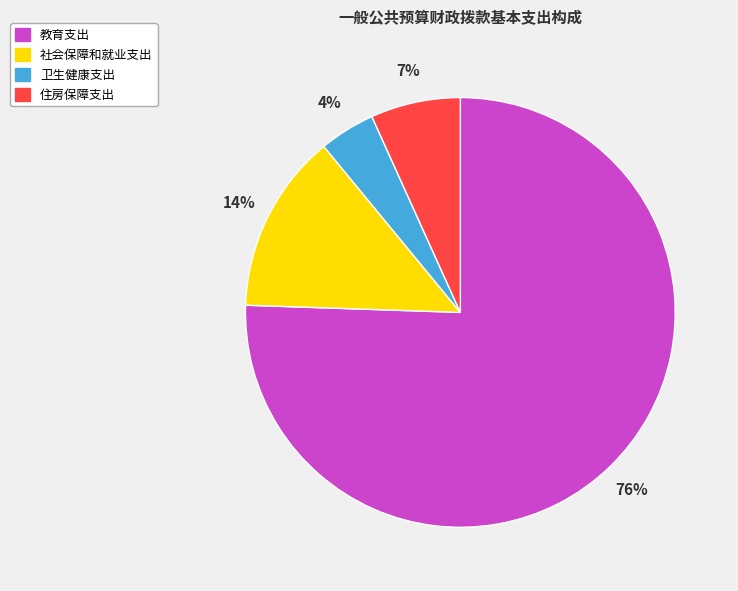

Which has a higher value, 卫生健康支出 or 教育支出?

教育支出